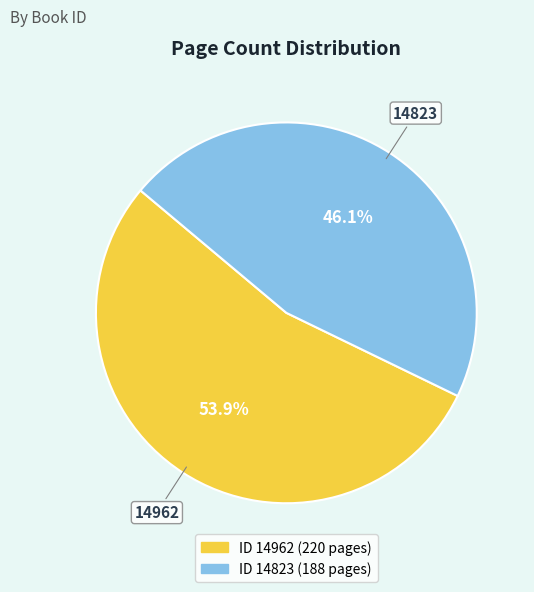

How many segments does this pie chart have?

2